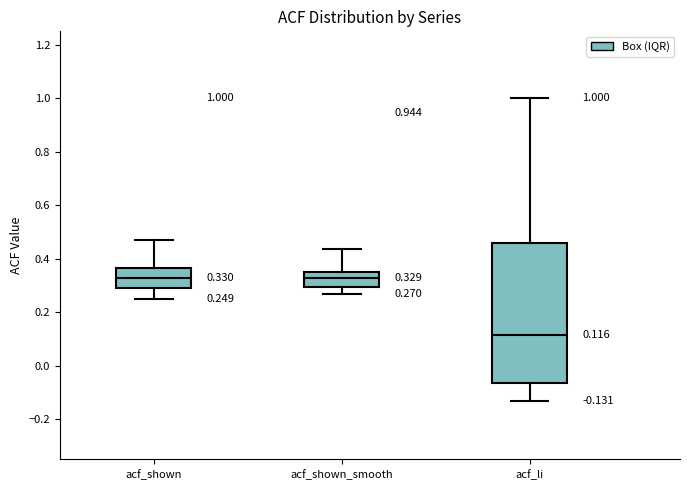

Comparing the boxes themselves (not the whiskers), which one is the tallest?

acf_li